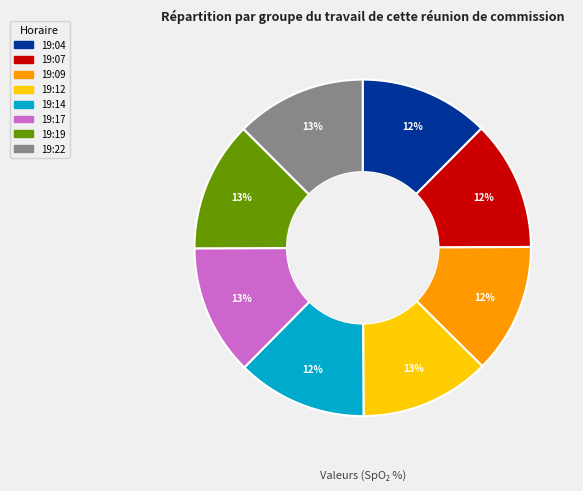

Count the number of slices in the pie.

8